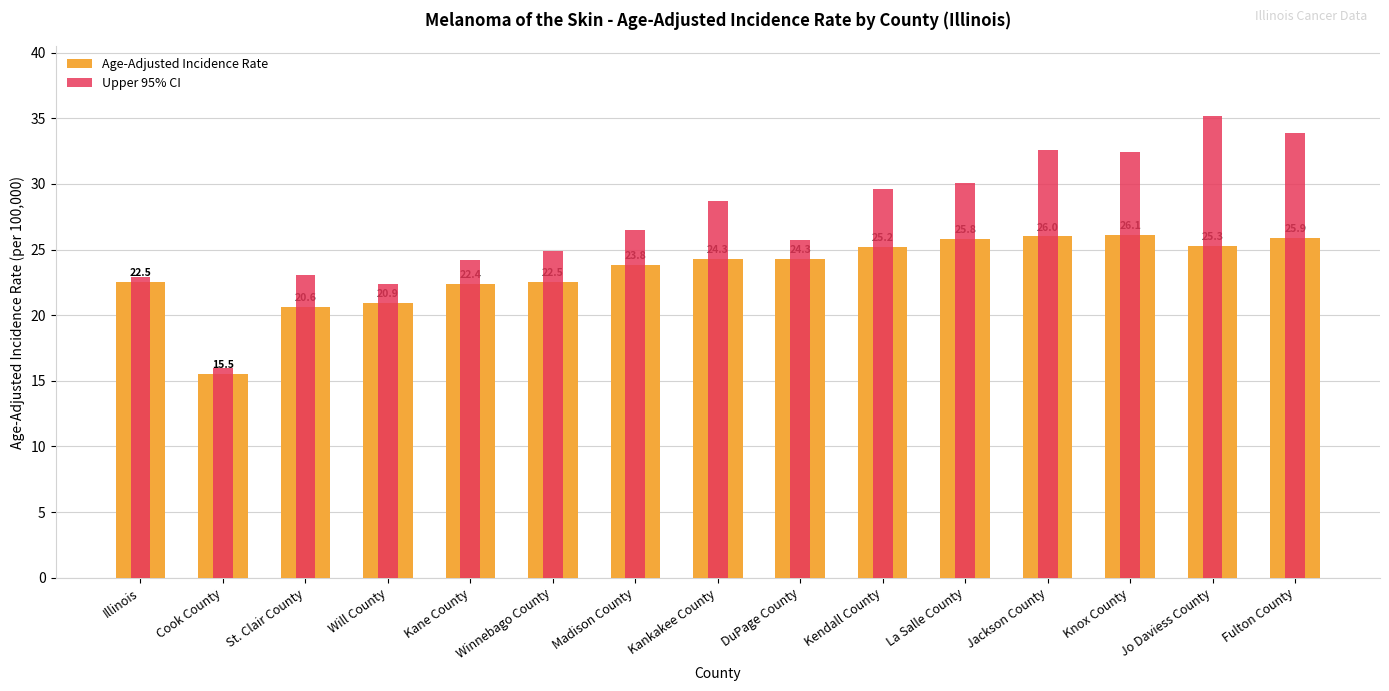

What is the total value across all series at Kane County?

46.6